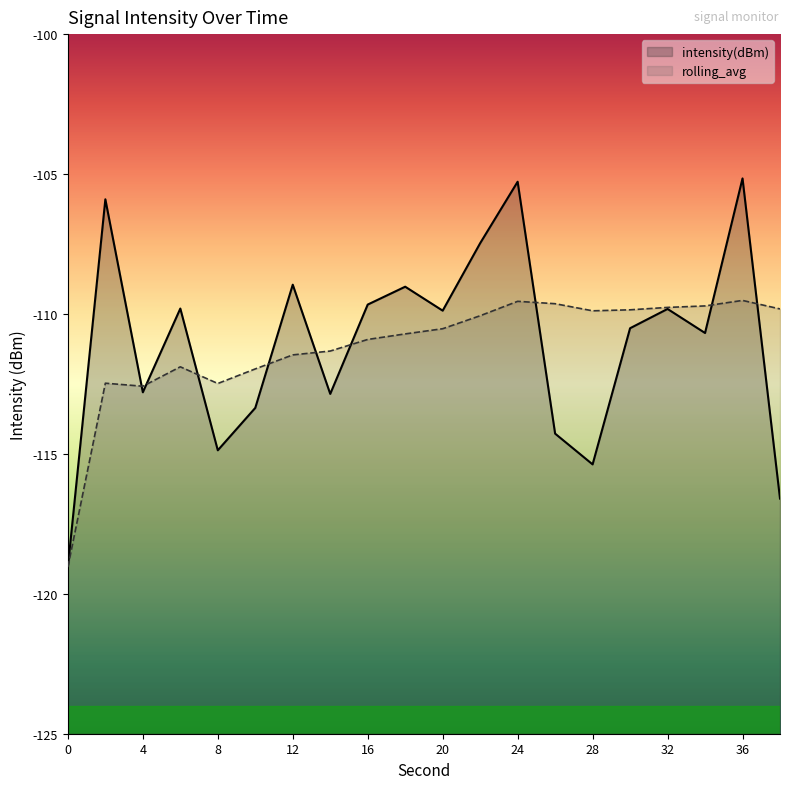

Rank the series by their average value, from highest to lowest.

intensity(dBm), rolling_avg